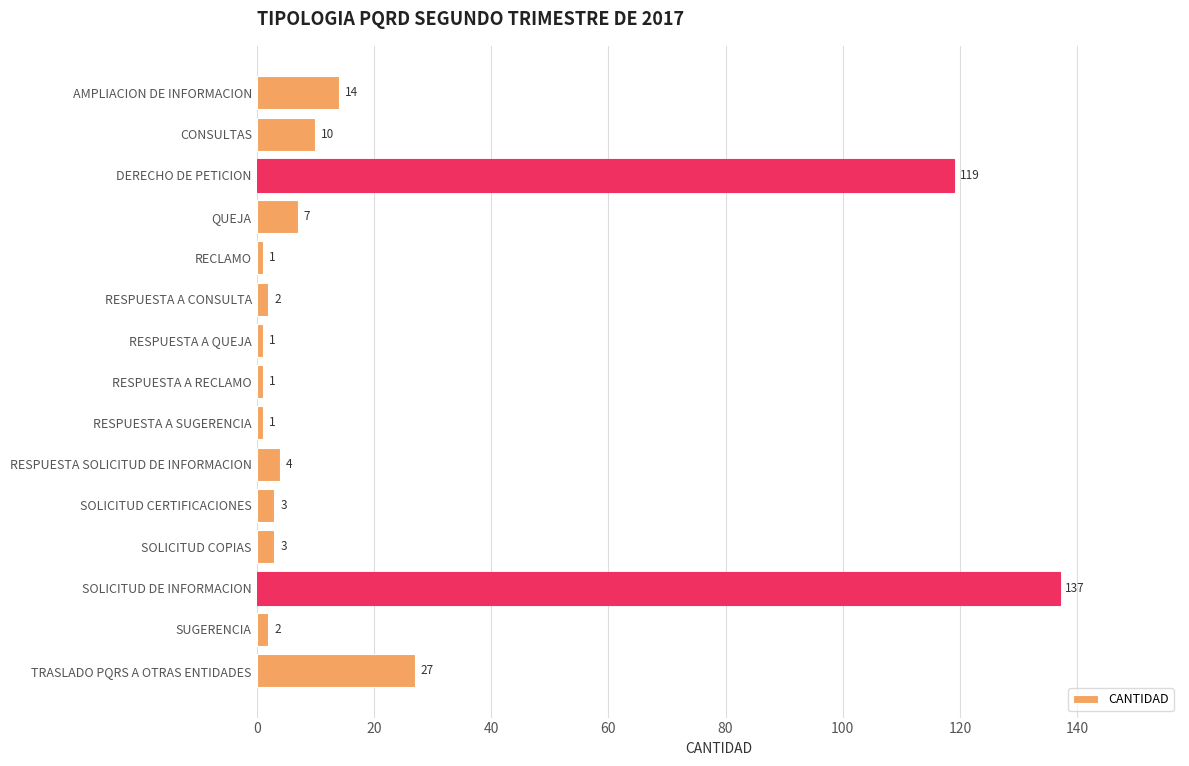

What is the sum of all values?

332